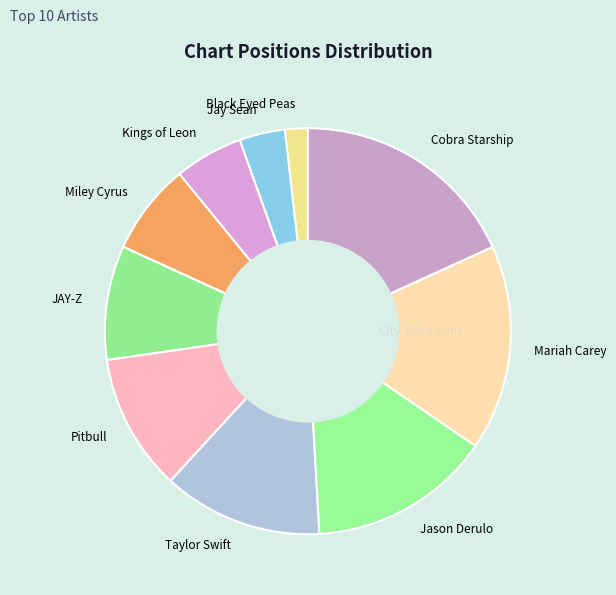

Rank the categories by value from highest to lowest.

Cobra Starship, Mariah Carey, Jason Derulo, Taylor Swift, Pitbull, JAY-Z, Miley Cyrus, Kings of Leon, Jay Sean, Black Eyed Peas